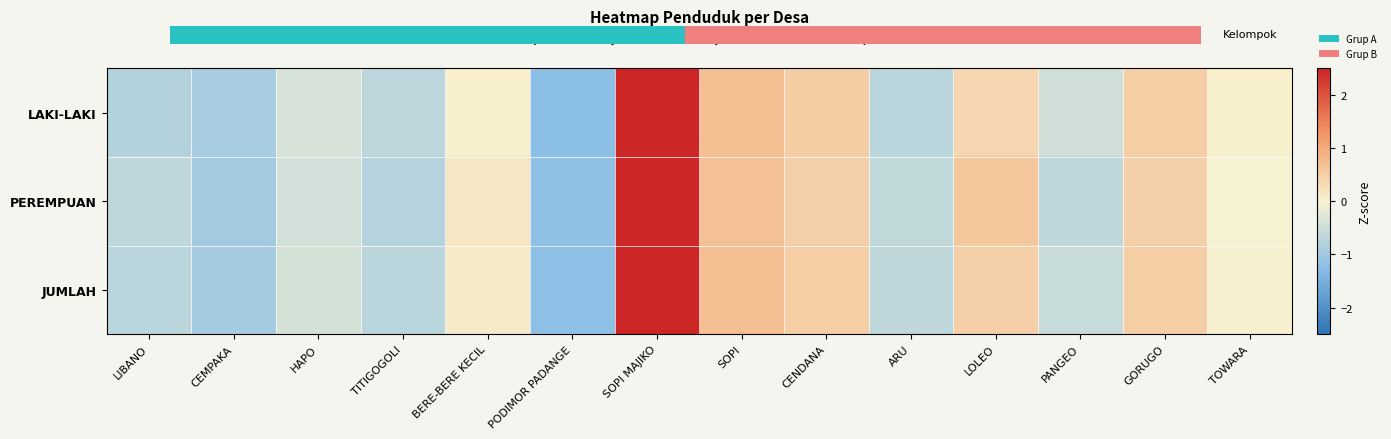

Which label corresponds to the largest value in the chart?

SOPI MAJIKO